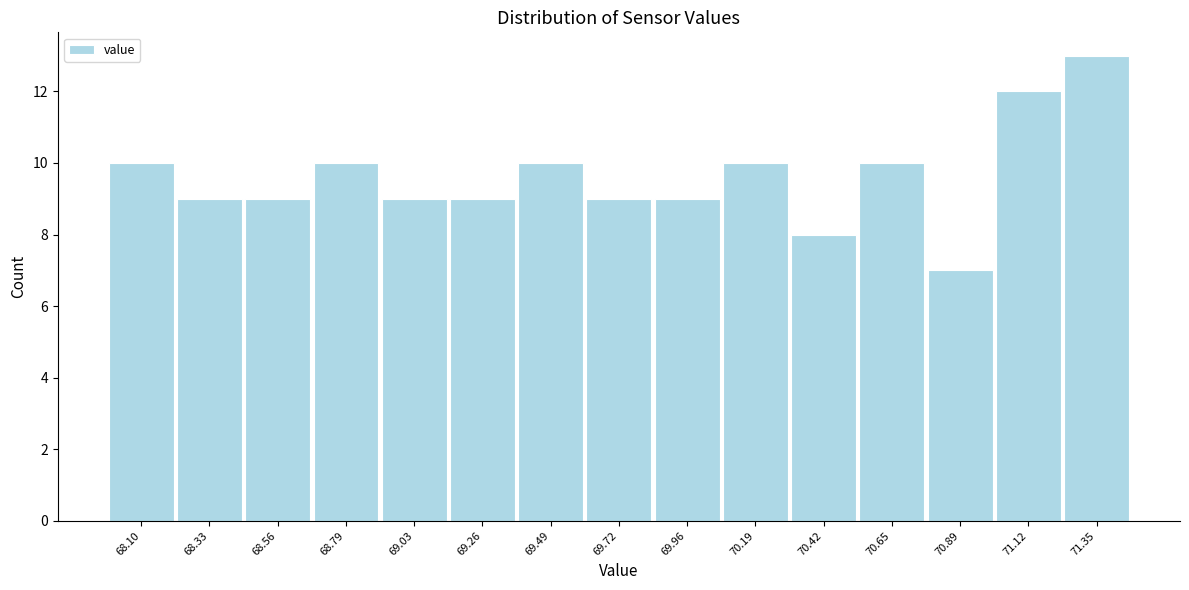

Reading left to right, transcribe this chart: for each bar, give the range it covers on the x-axis and its height. Neither the bar edges nor the heights are printed on the chart, so give them approximately, as read against the axes.

68.00 to 68.20: 10
68.20 to 68.45: 9
68.45 to 68.70: 9
68.70 to 68.90: 10
68.90 to 69.15: 9
69.15 to 69.40: 9
69.40 to 69.60: 10
69.60 to 69.85: 9
69.85 to 70.05: 9
70.05 to 70.30: 10
70.30 to 70.55: 8
70.55 to 70.75: 10
70.75 to 71.00: 7
71.00 to 71.25: 12
71.25 to 71.45: 13